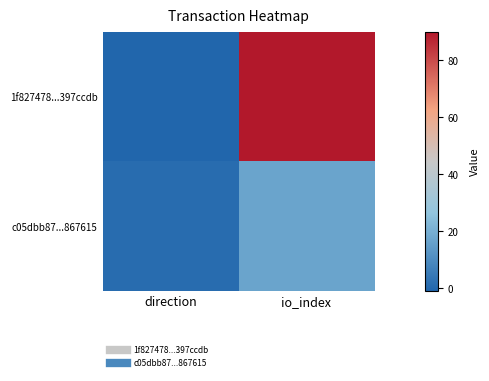

At which category is the sum across all series the highest?

io_index